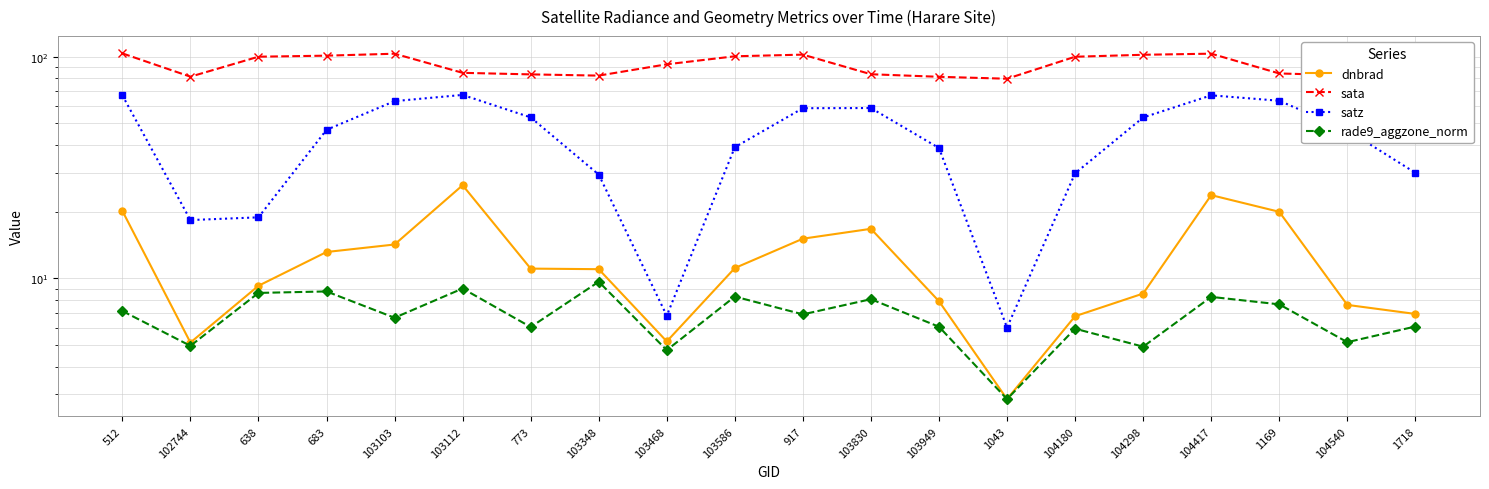

Where is rade9_aggzone_norm nearest to the value 6?

773